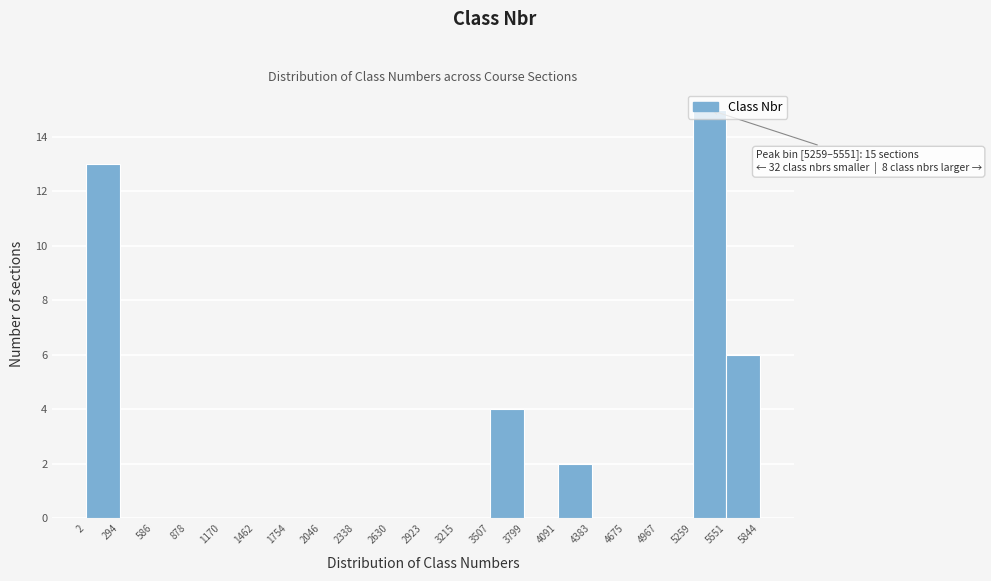

Which range on the x-axis has the tallest bar?

5259 to 5551